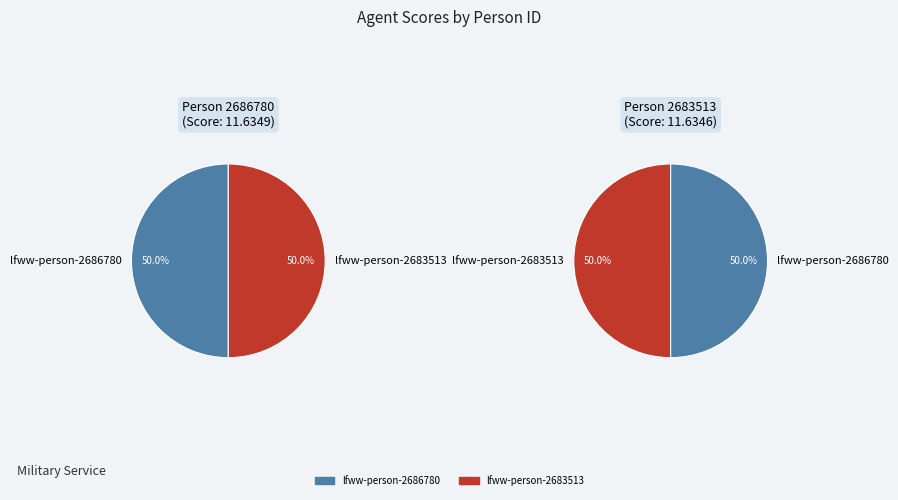

Which category has the smallest portion of the pie?

lfww-person-2683513